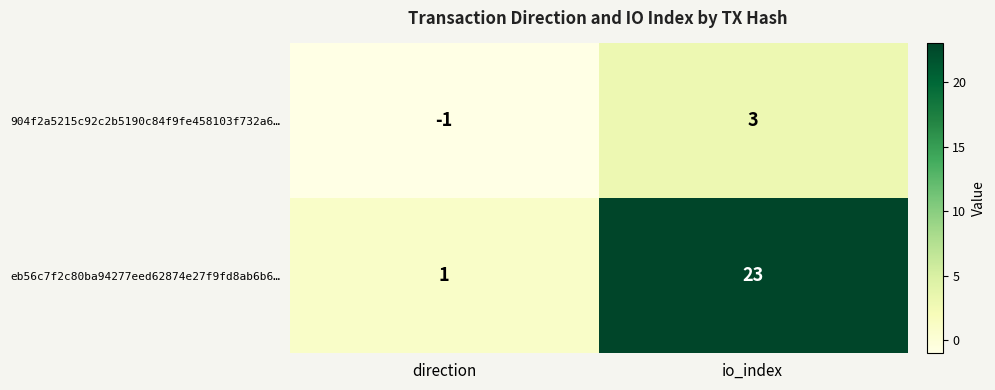

What is the total value across all series at io_index?

26